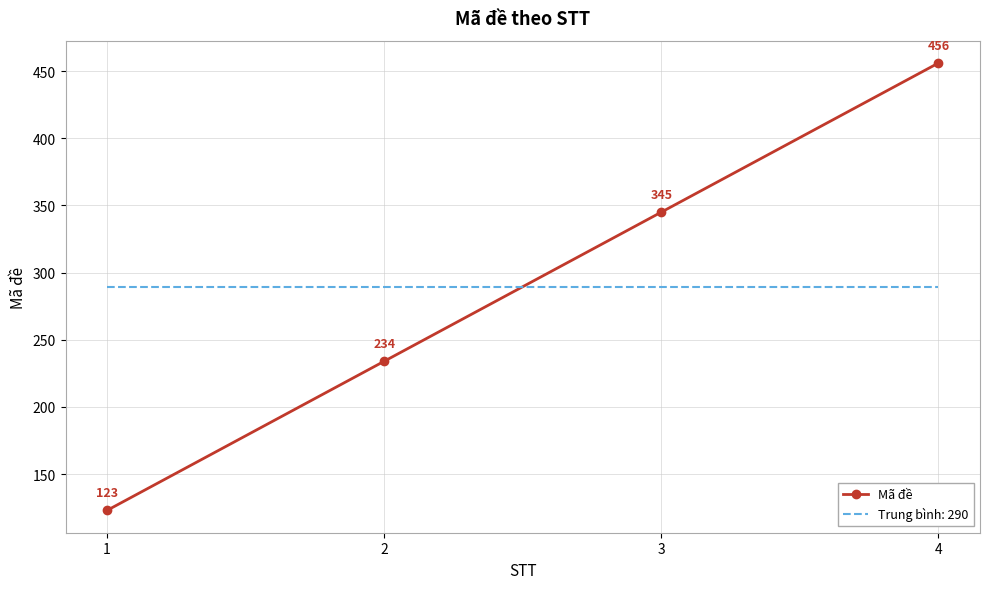

What is the smallest value displayed?

123.0